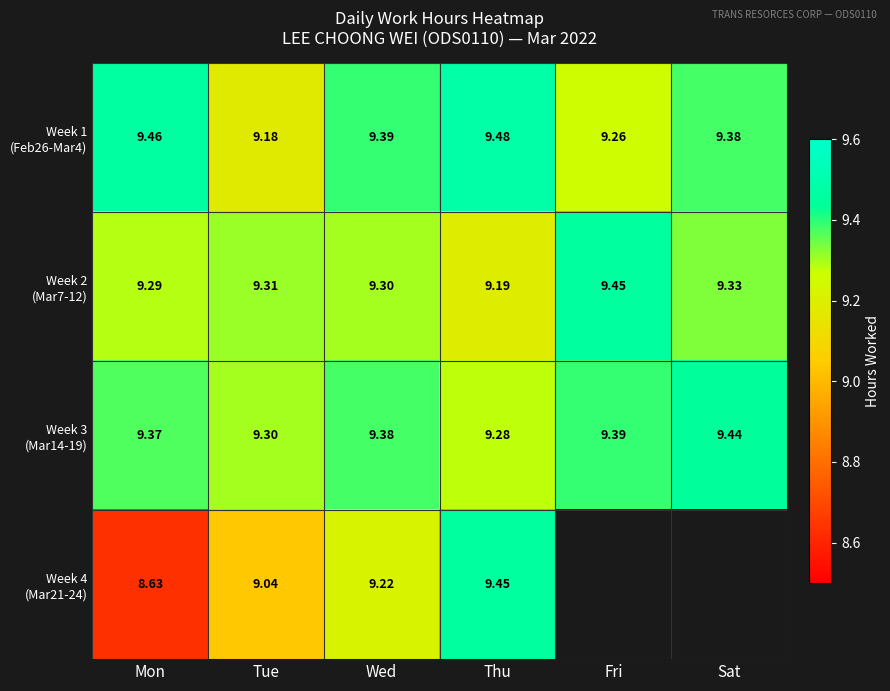

True or false: Week 4 (Mar21-24) has a value of 5.0 at Tue.

False